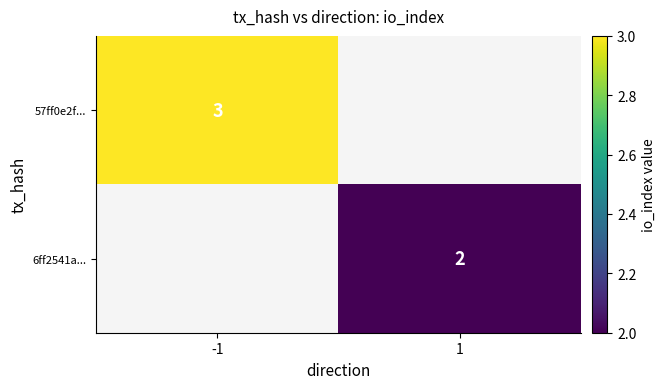

Is the value of 57ff0e2f... at -1 greater than the value of 6ff2541a... at 1?

Yes